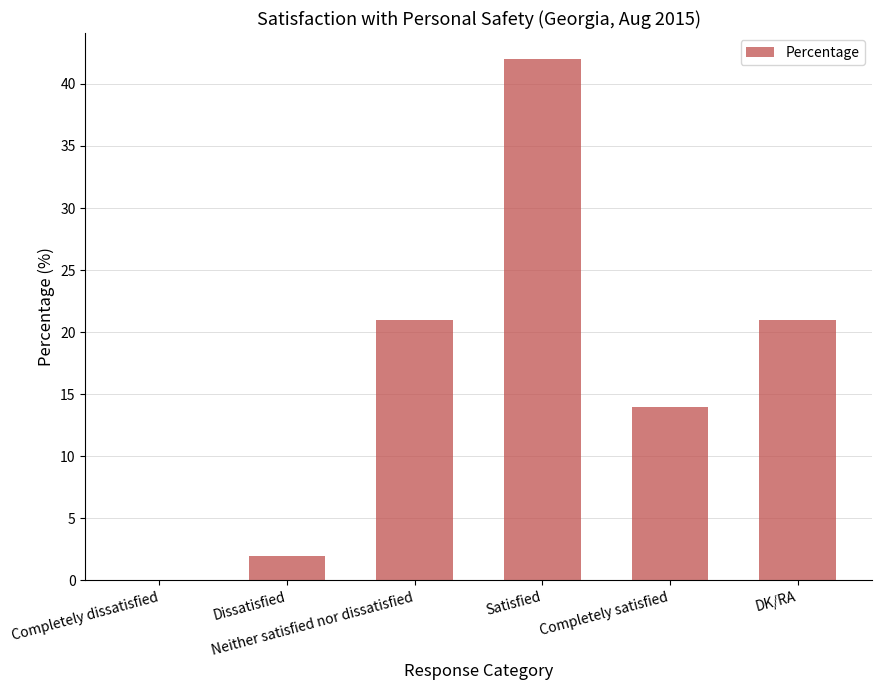

How many data points does each series have?

6